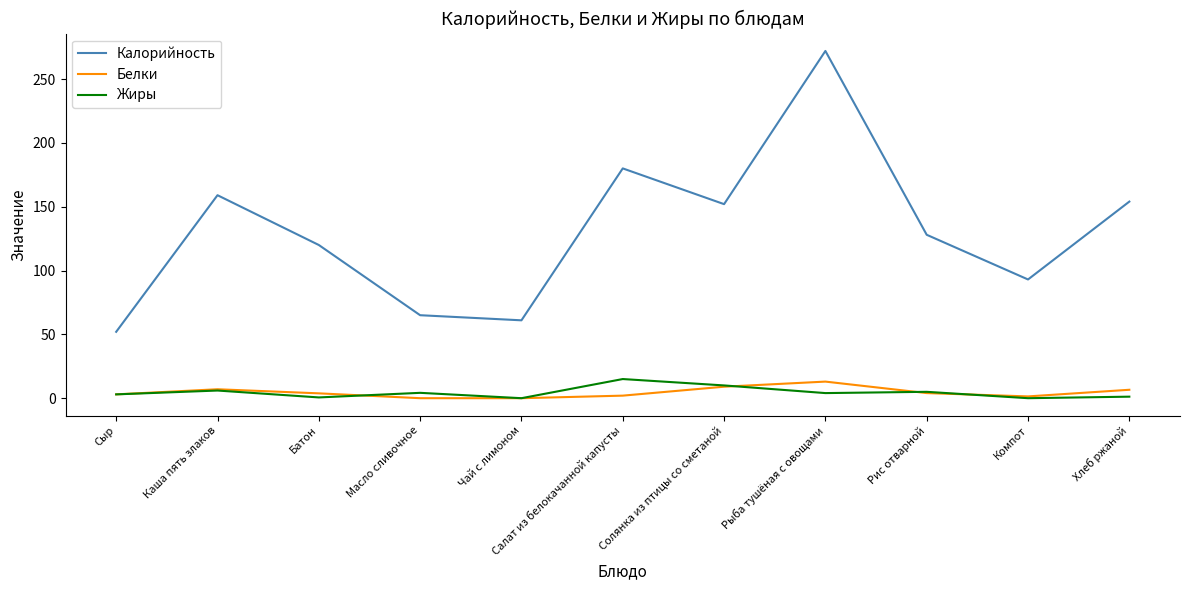

Between Чай с лимоном and Солянка из птицы со сметаной, which series saw the biggest shift?

Калорийность